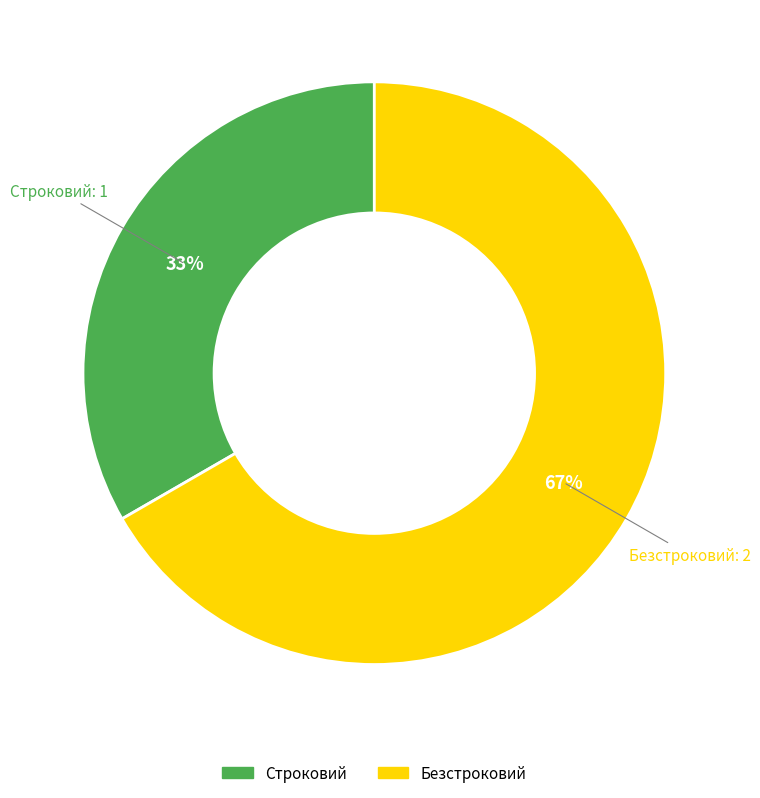

To the nearest percent, what portion does Строковий represent?

33%